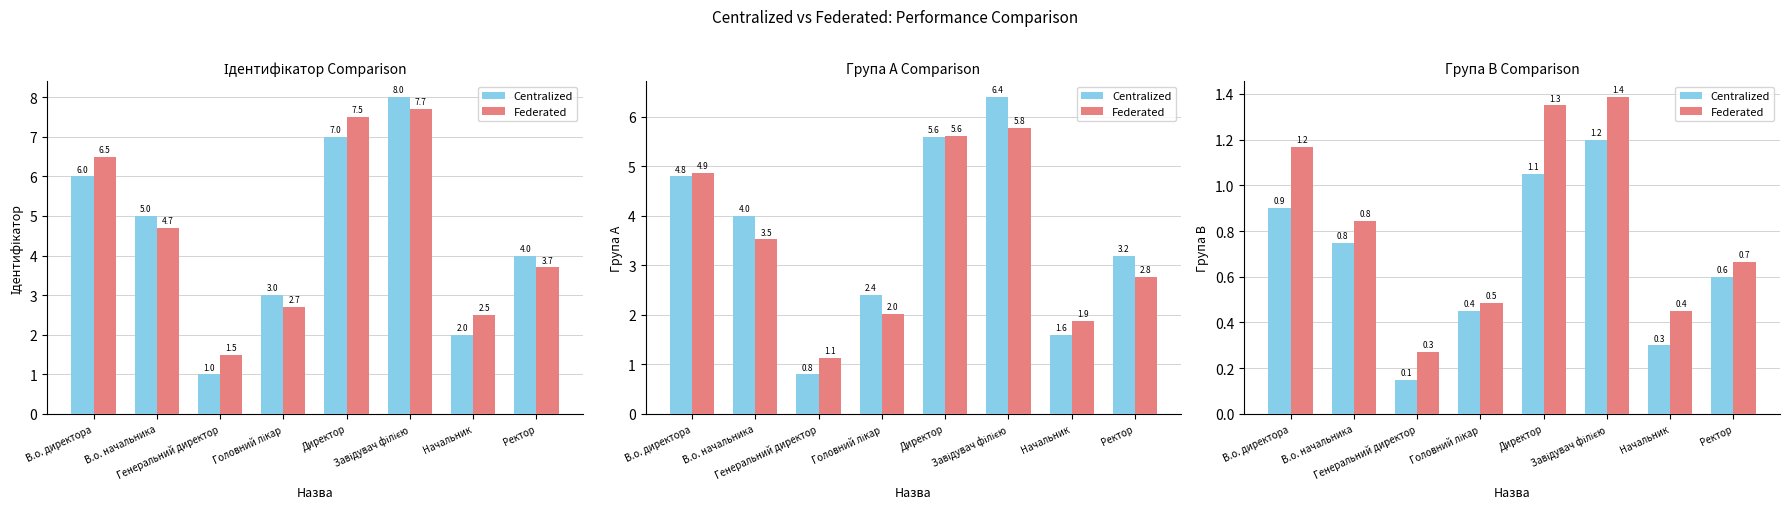

Between Директор and Начальник, which series saw the biggest shift?

Federated